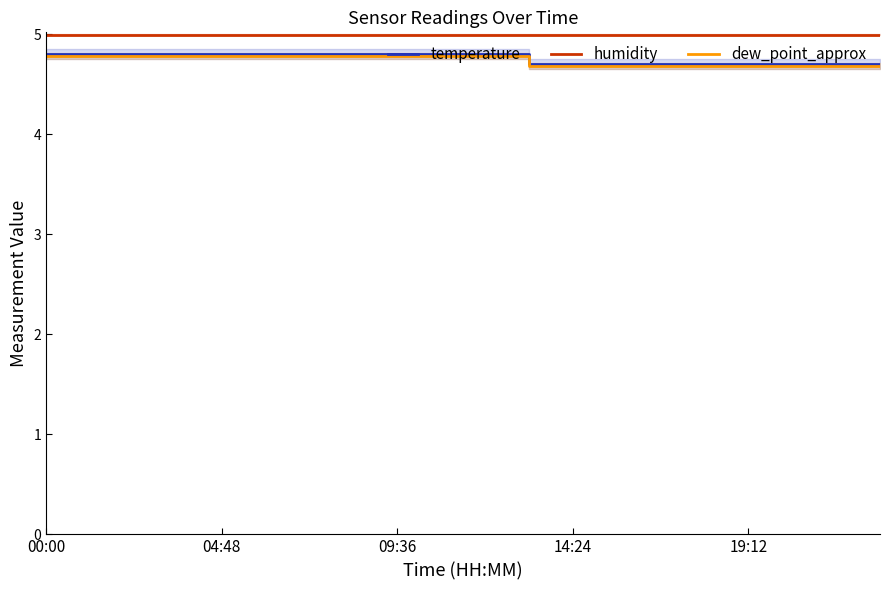

What are all the series names shown in the legend?

temperature, humidity, dew_point_approx